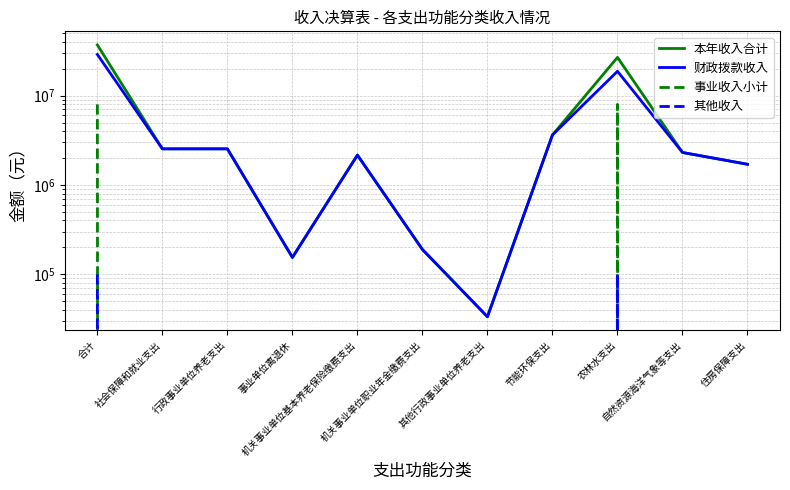

How many values in the 财政拨款收入 series exceed 2309500?

5